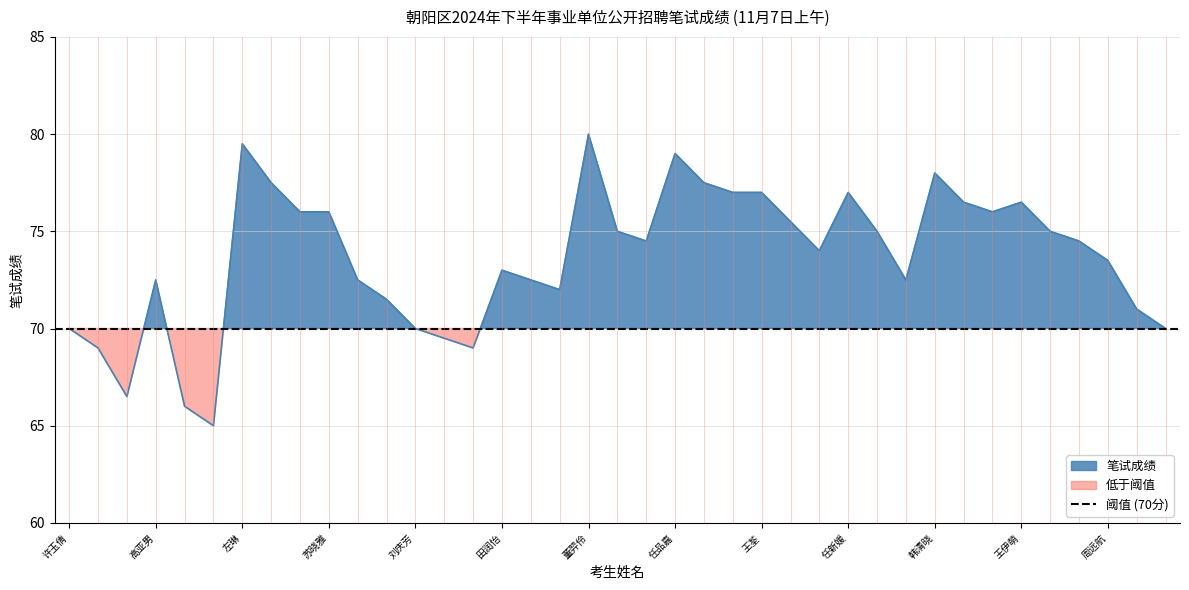

Is it true that the value at 韩清晓 is 78.0?

True